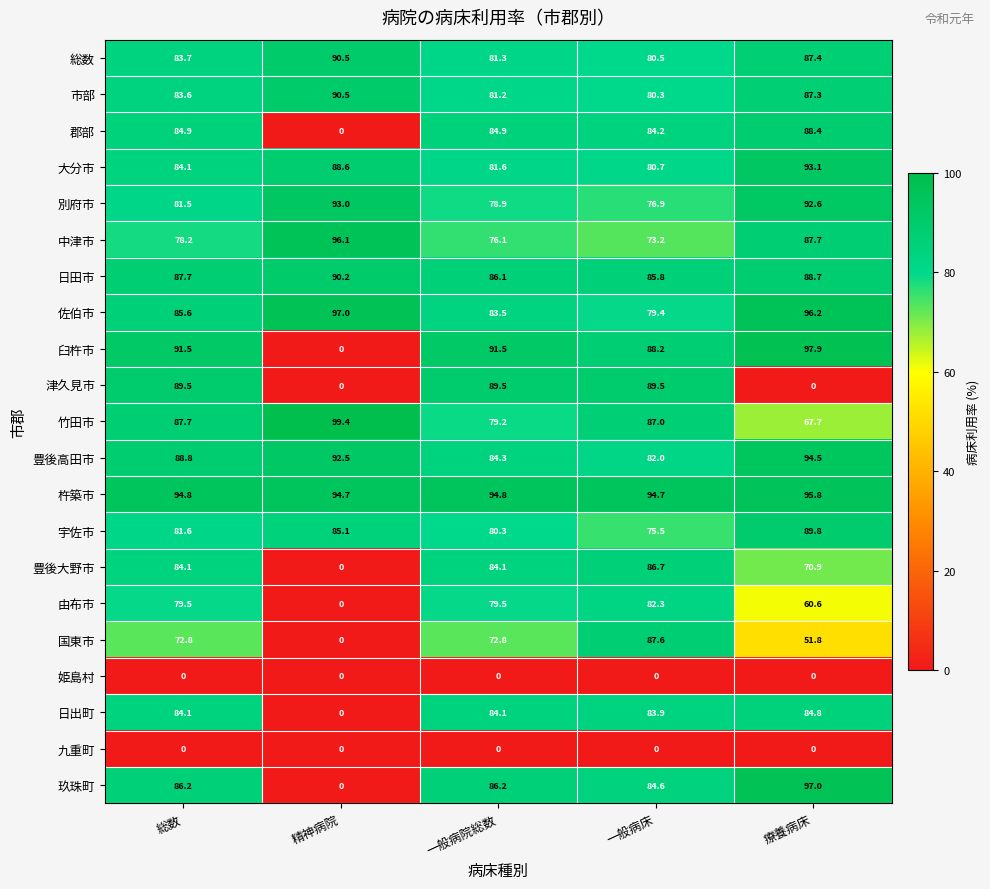

The value of 由布市 at 総数 is 17.4. True or false?

False